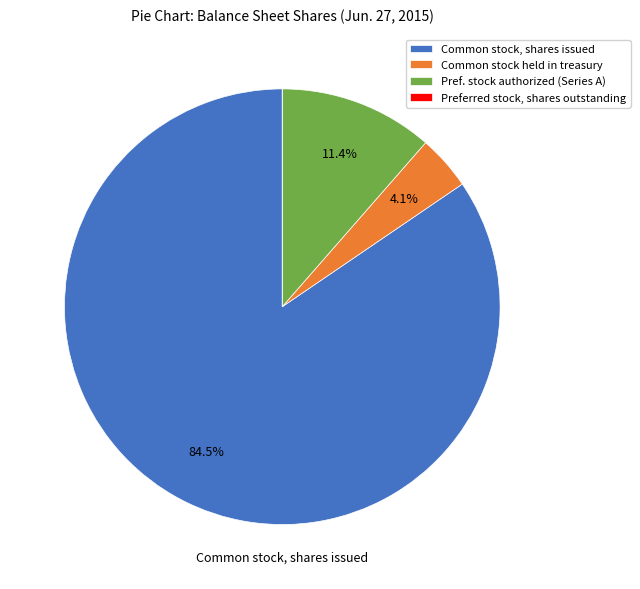

What is the largest slice in the pie chart?

Common stock, shares issued